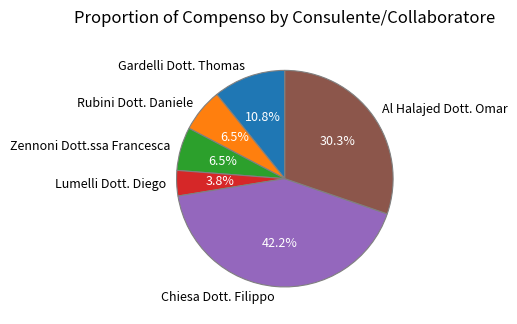

How many segments does this pie chart have?

6